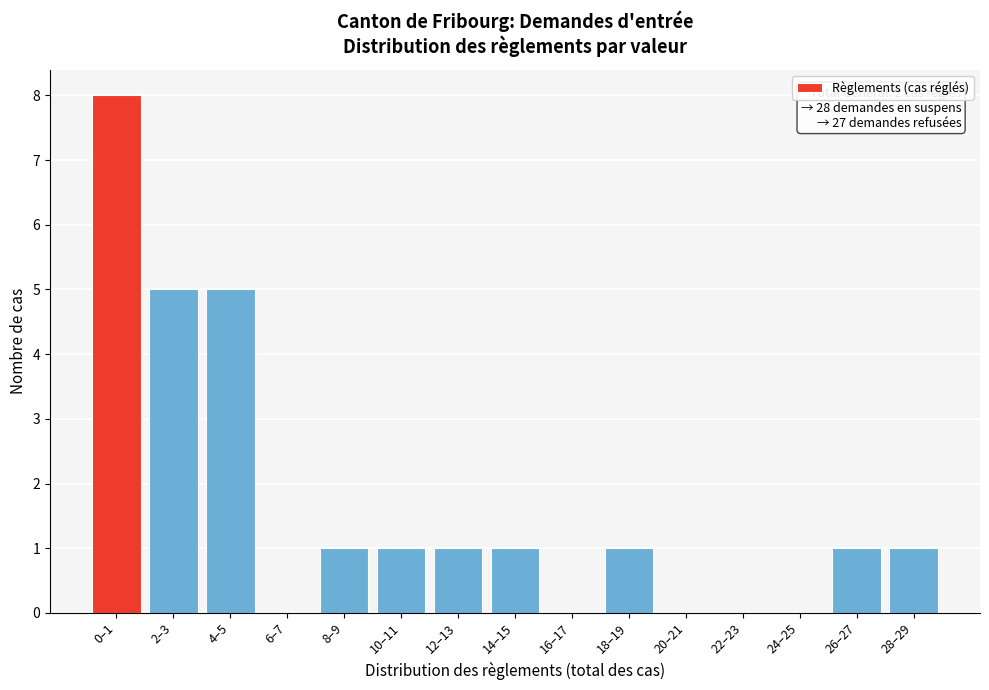

Reading left to right, transcribe all the data shown in this chart.

0–1=8	2–3=5	4–5=5	6–7=0	8–9=1	10–11=1	12–13=1	14–15=1	16–17=0	18–19=1	20–21=0	22–23=0	24–25=0	26–27=1	28–29=1